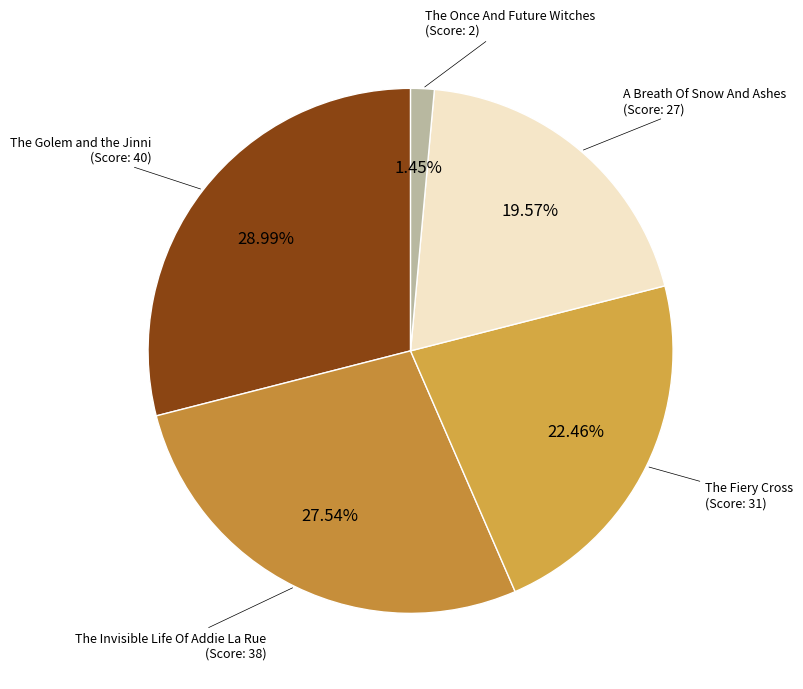

Combined, do The Fiery Cross and The Once And Future Witches account for over 50%?

No